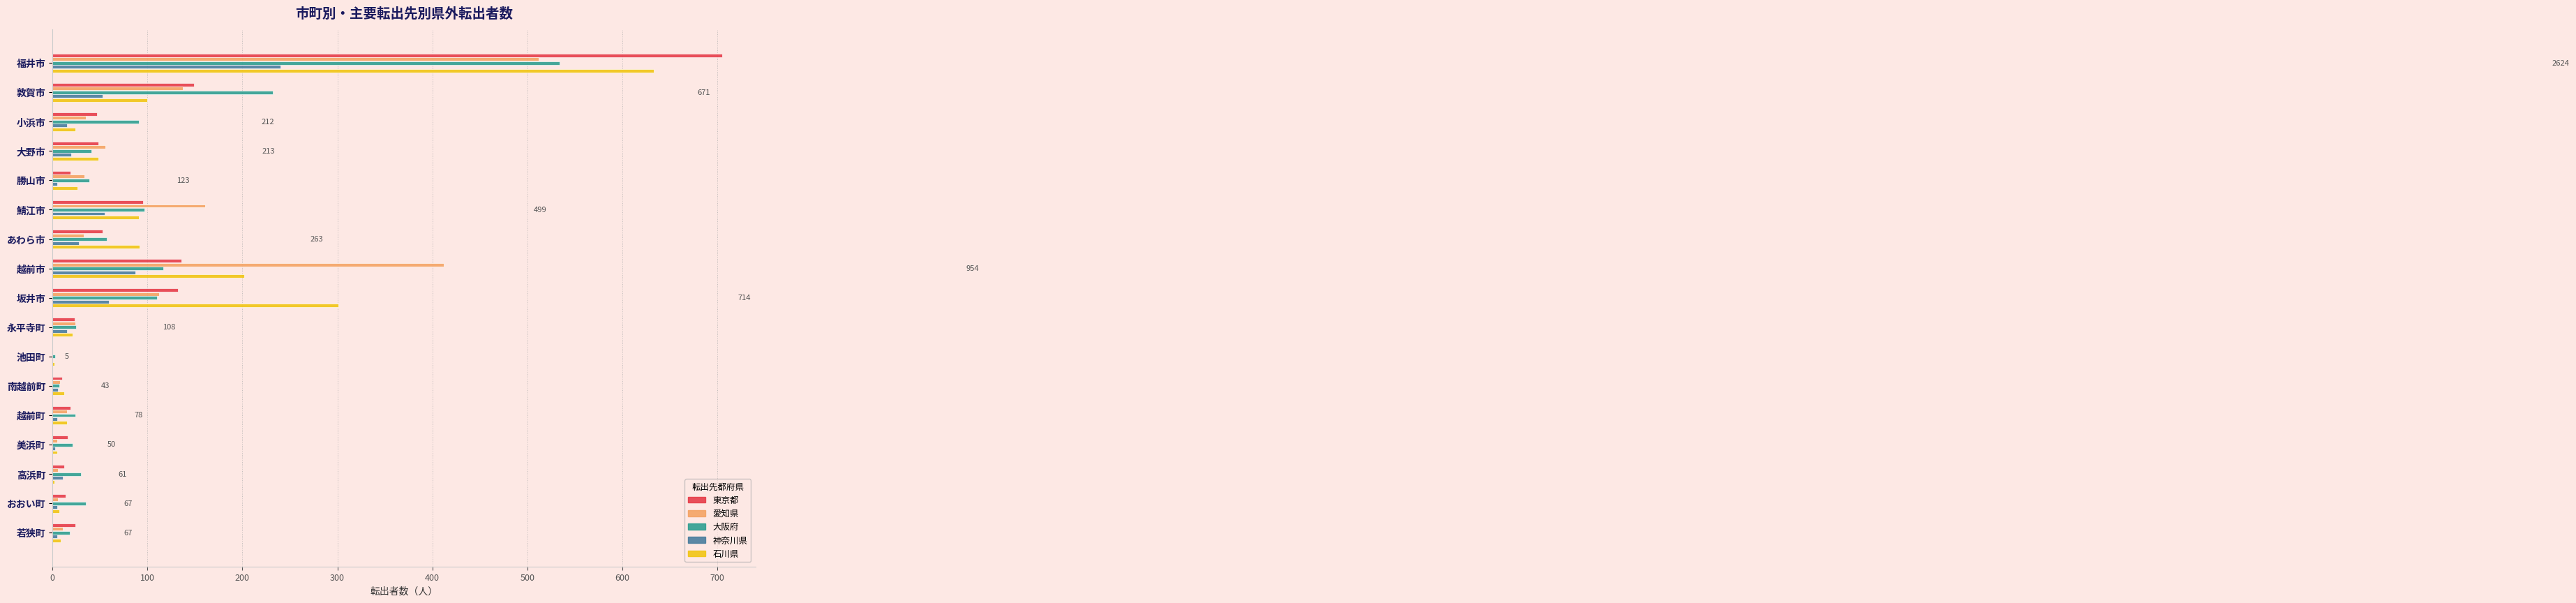

How many categories are shown in the chart?

17